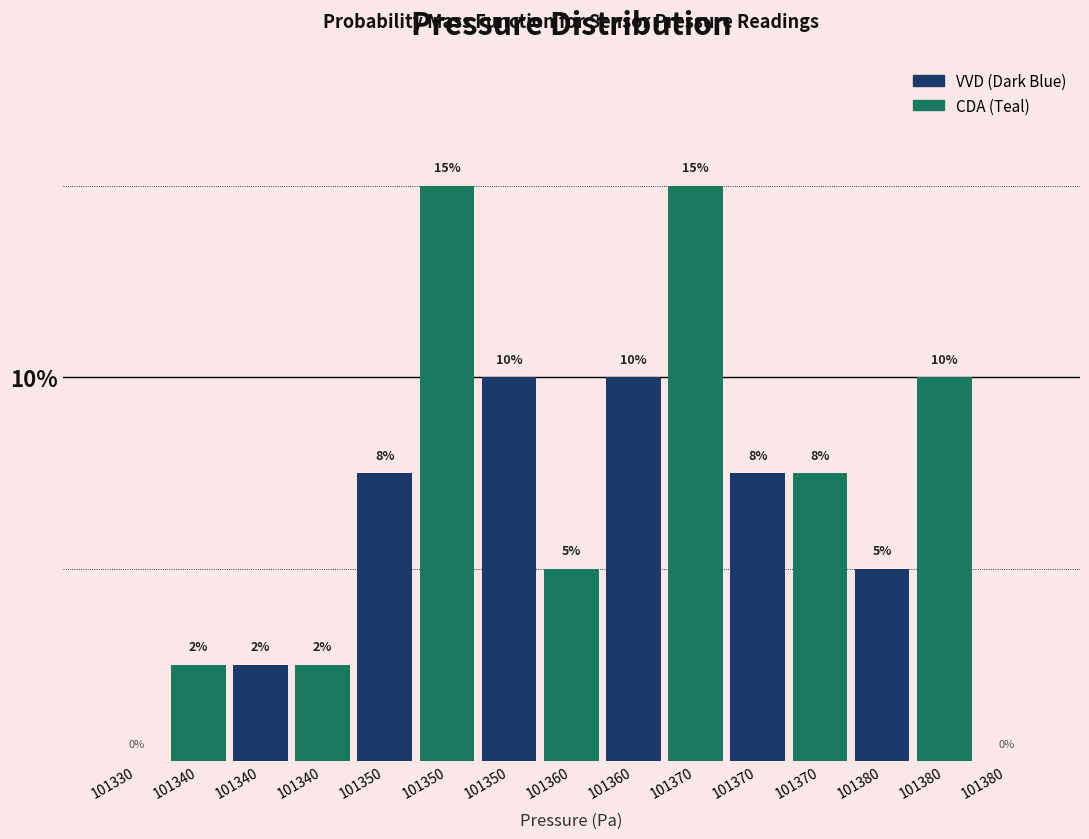

Count the number of categories in the chart.

15